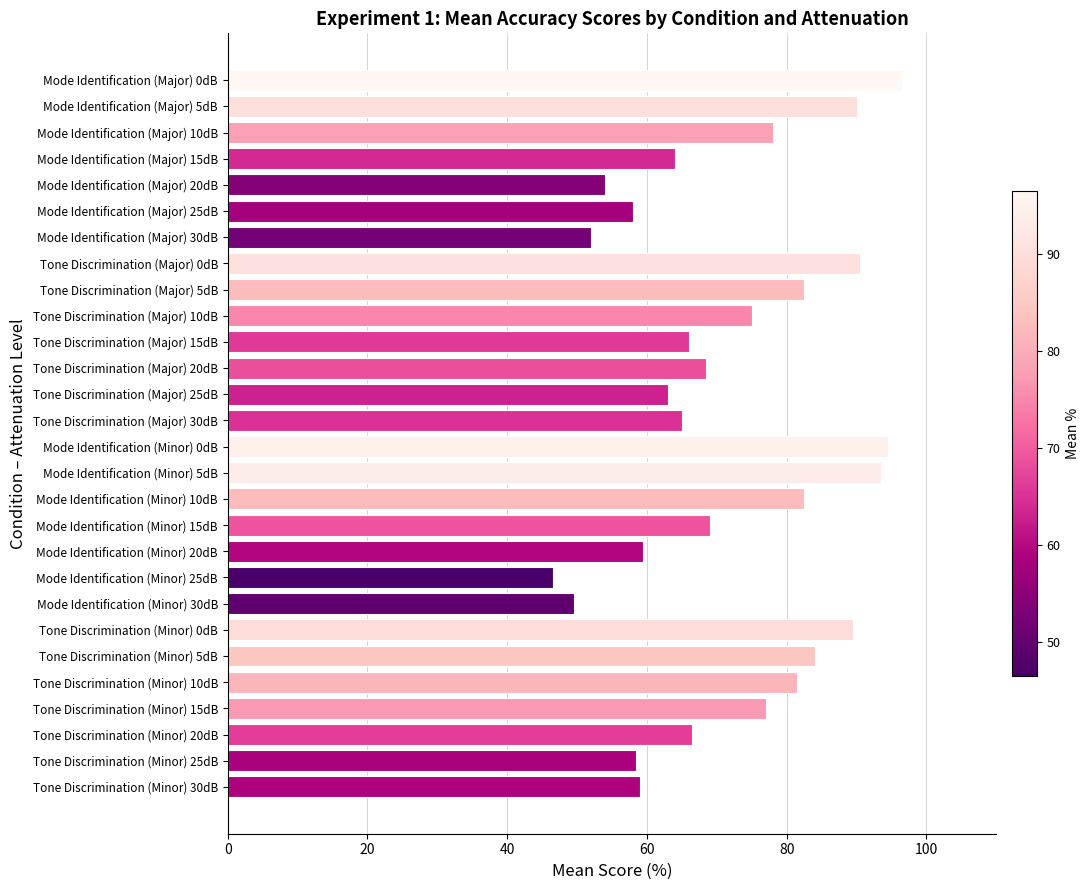

What is the change in value from Tone Discrimination (Minor) 0dB to Tone Discrimination (Major) 20dB?

-21.0